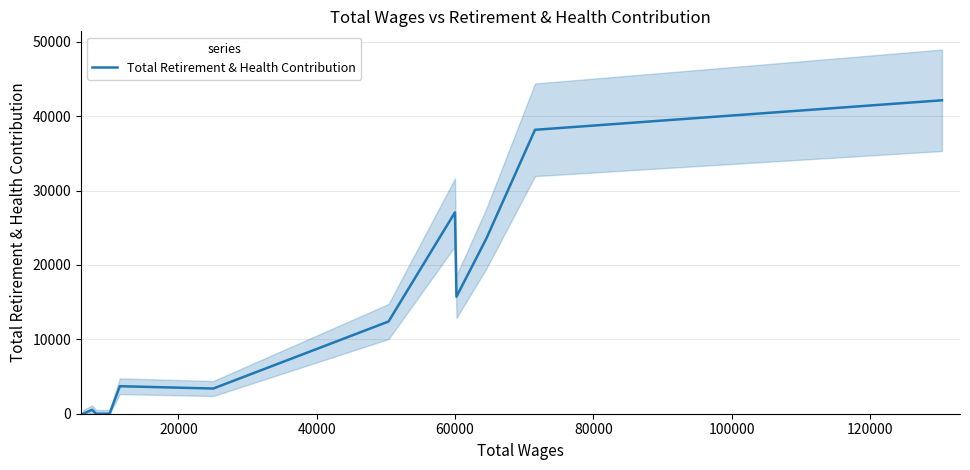

What is the highest value of the Total Retirement & Health Contribution series?

42150